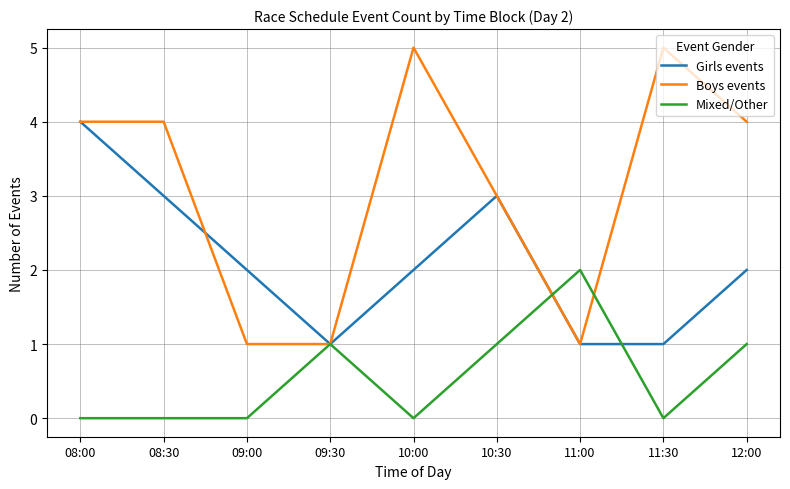

The Girls events series shows 0 at 09:30. True or false?

False